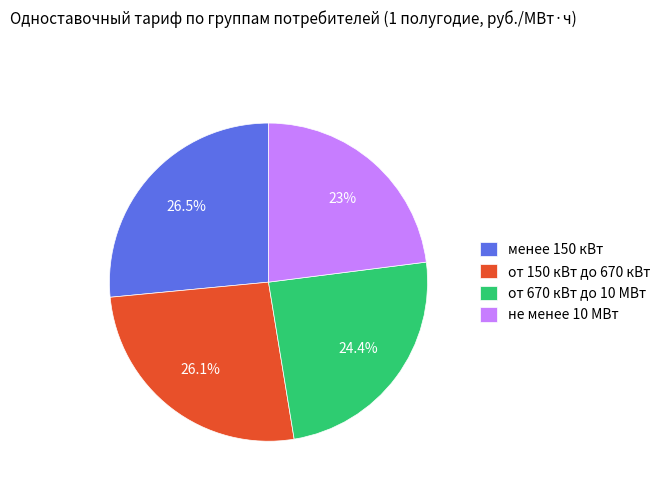

What percentage is NOT represented by не менее 10 МВт?

77.0%